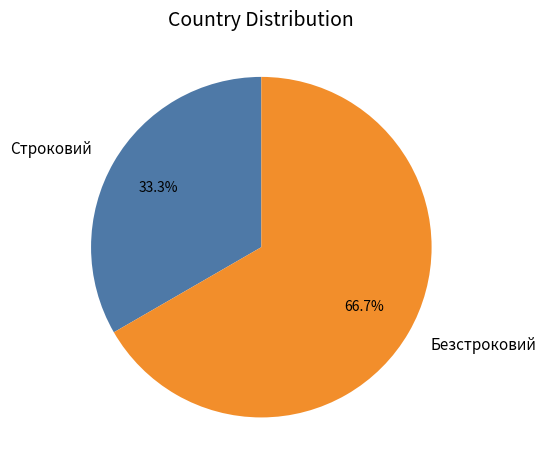

How many slices are in this pie chart?

2